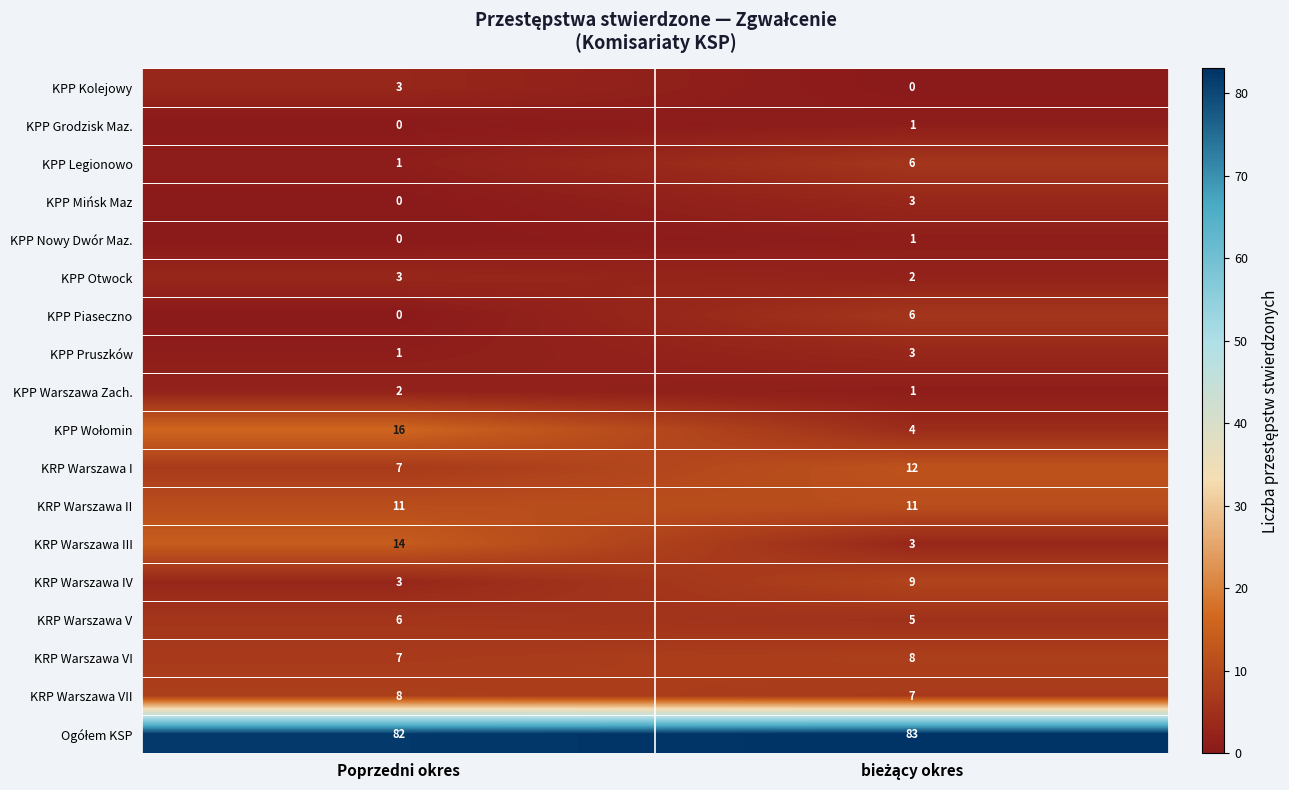

At which label is KPP Grodzisk Maz. closest to 0?

Poprzedni okres